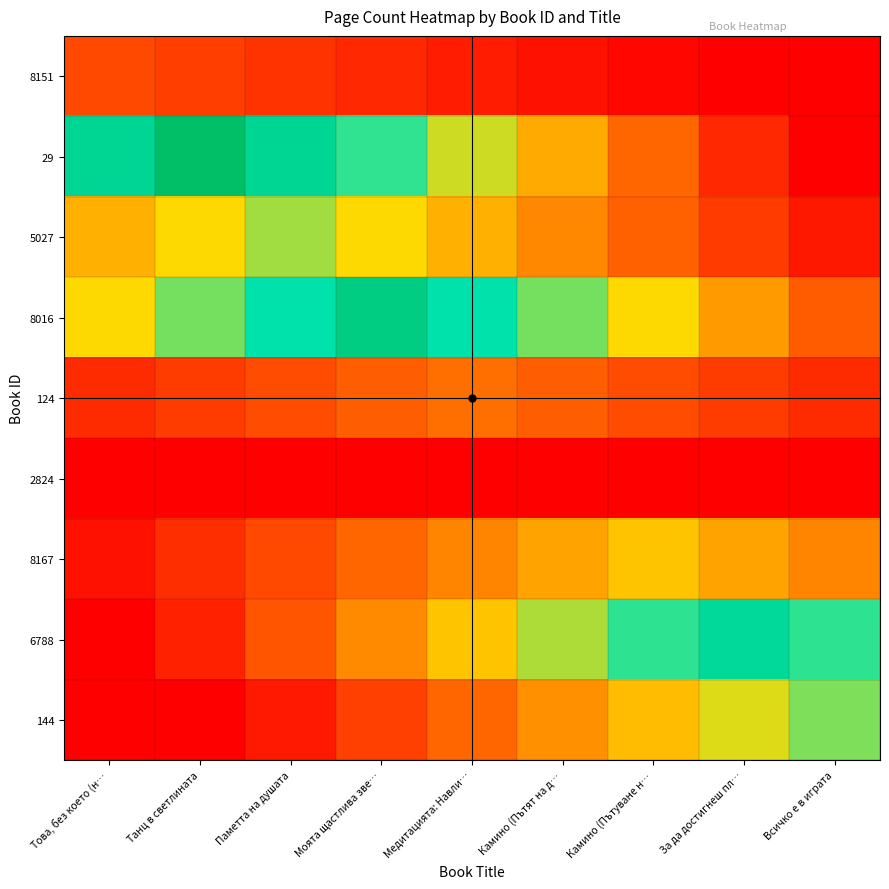

Which series has the widest spread of values?

29